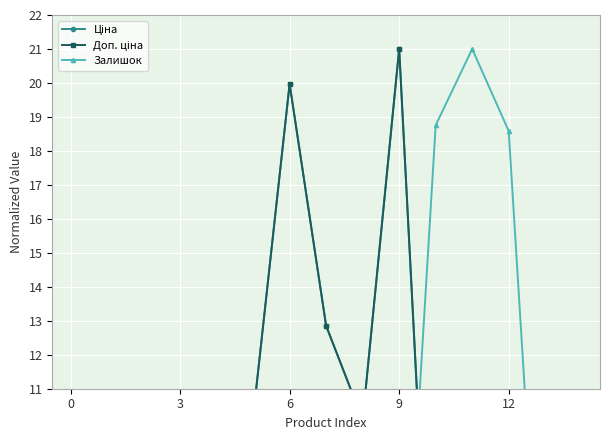

Rank the series at 8 from highest to lowest value.

Ціна, Доп. ціна, Залишок